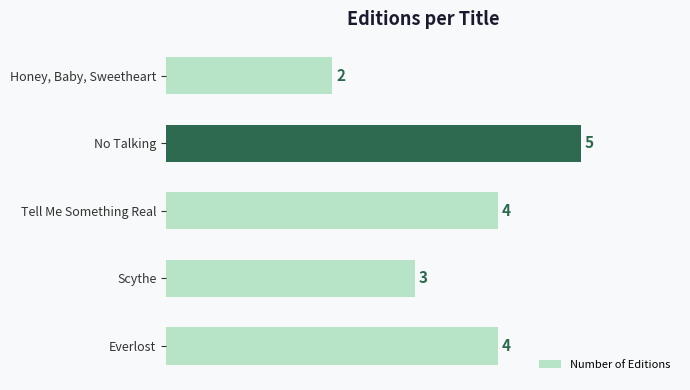

What is the average value?

4